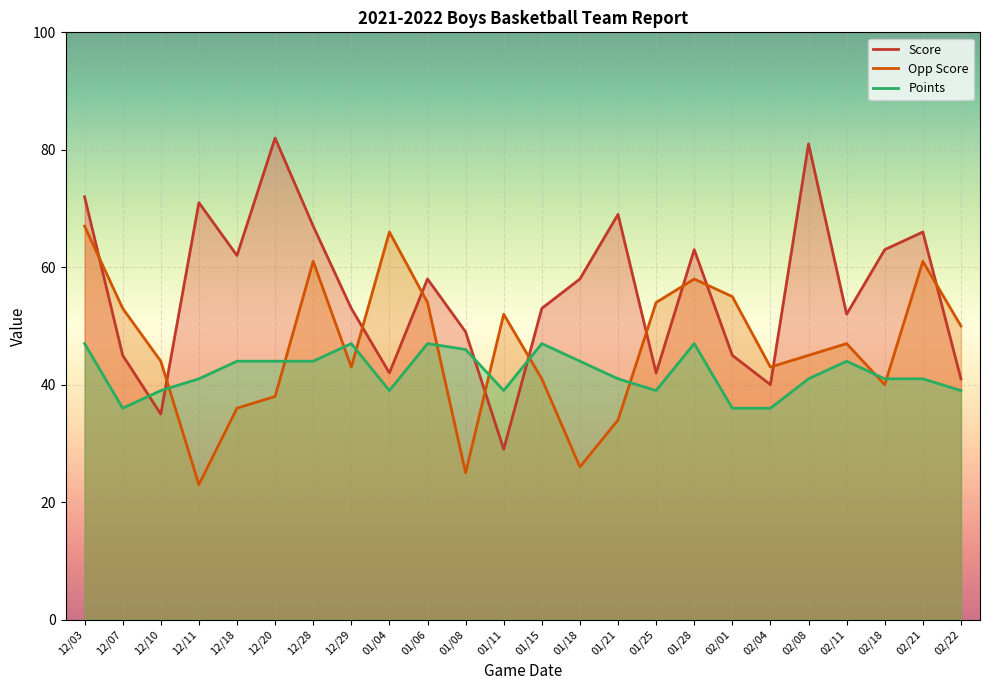

How many intersections are there between Opp Score and Points?

10